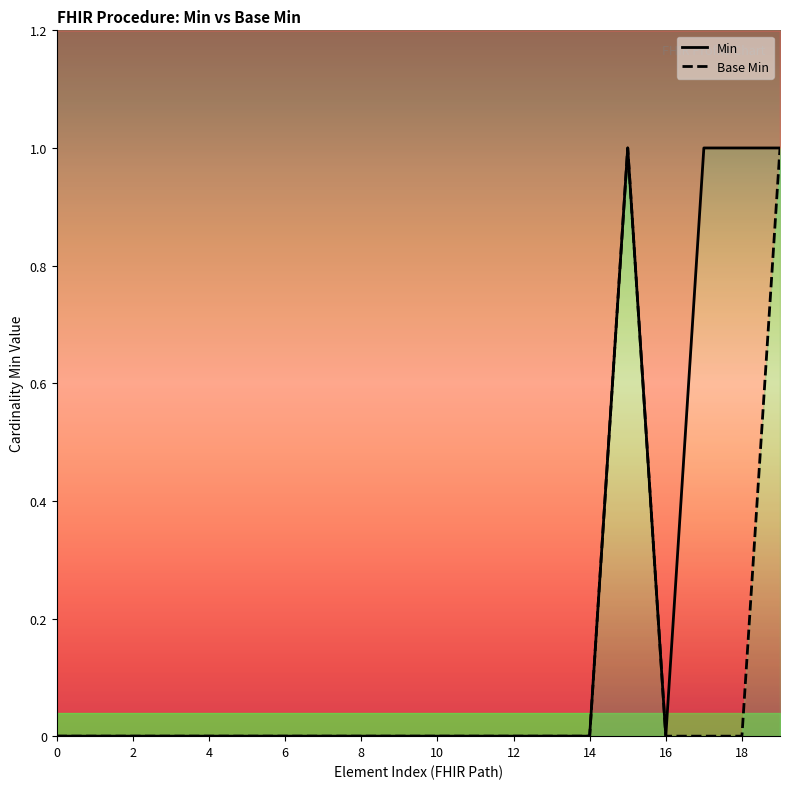

True or false: Min and Base Min intersect in this chart.

False